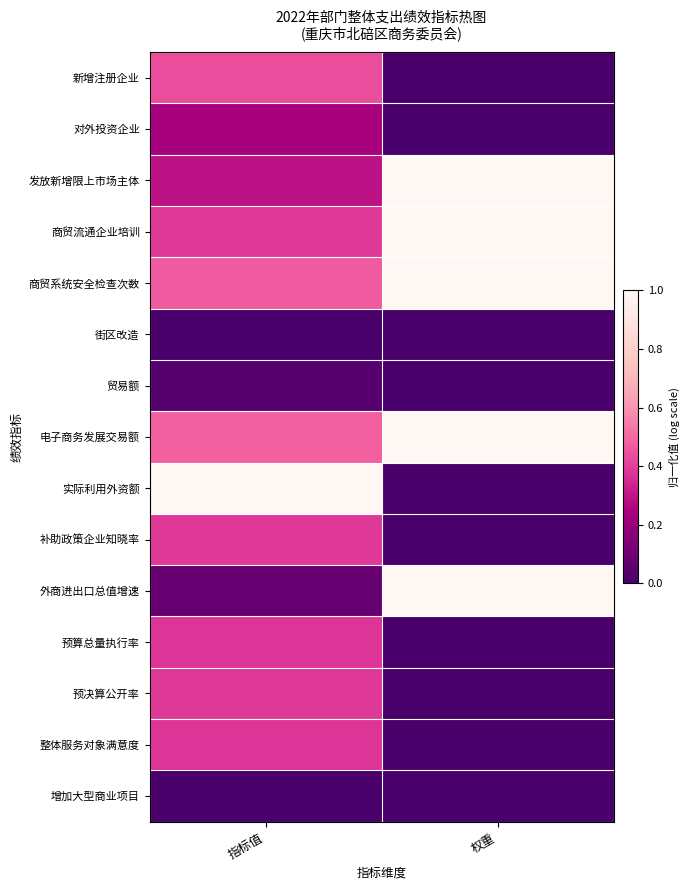

What is the spread (max minus min) of values at 权重?

1.0